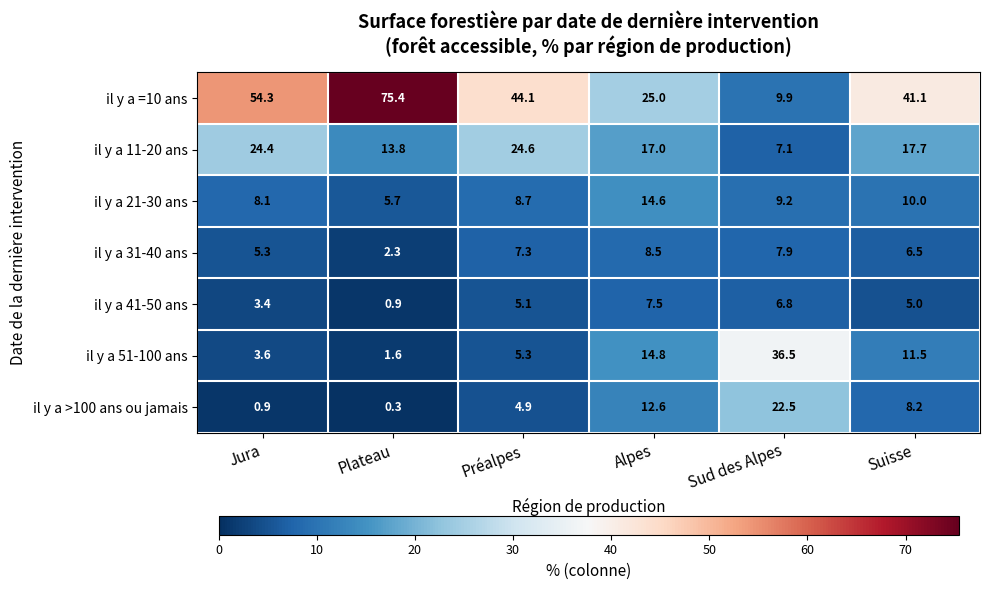

At Préalpes, list the series in order from smallest to largest.

il y a >100 ans ou jamais, il y a 41-50 ans, il y a 51-100 ans, il y a 31-40 ans, il y a 21-30 ans, il y a 11-20 ans, il y a =10 ans